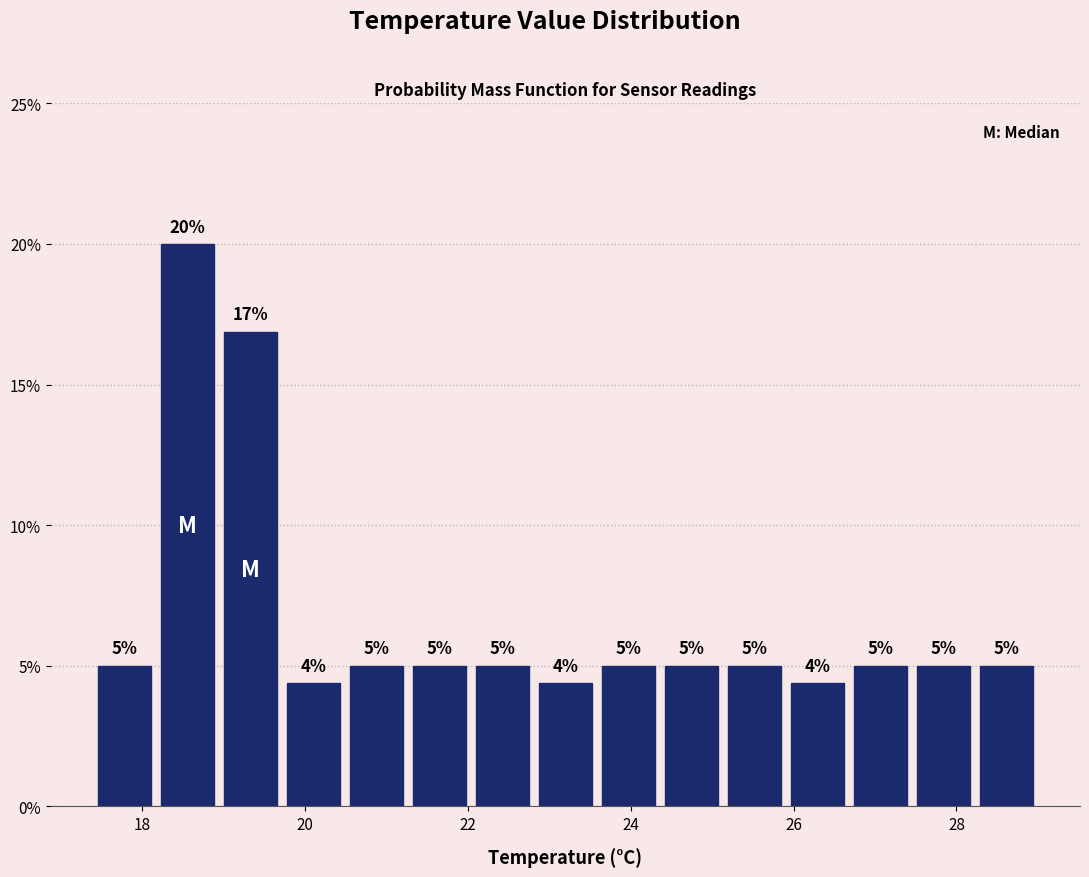

Read against the x-axis, roughly where is the centre of the tallest bar?

18.6